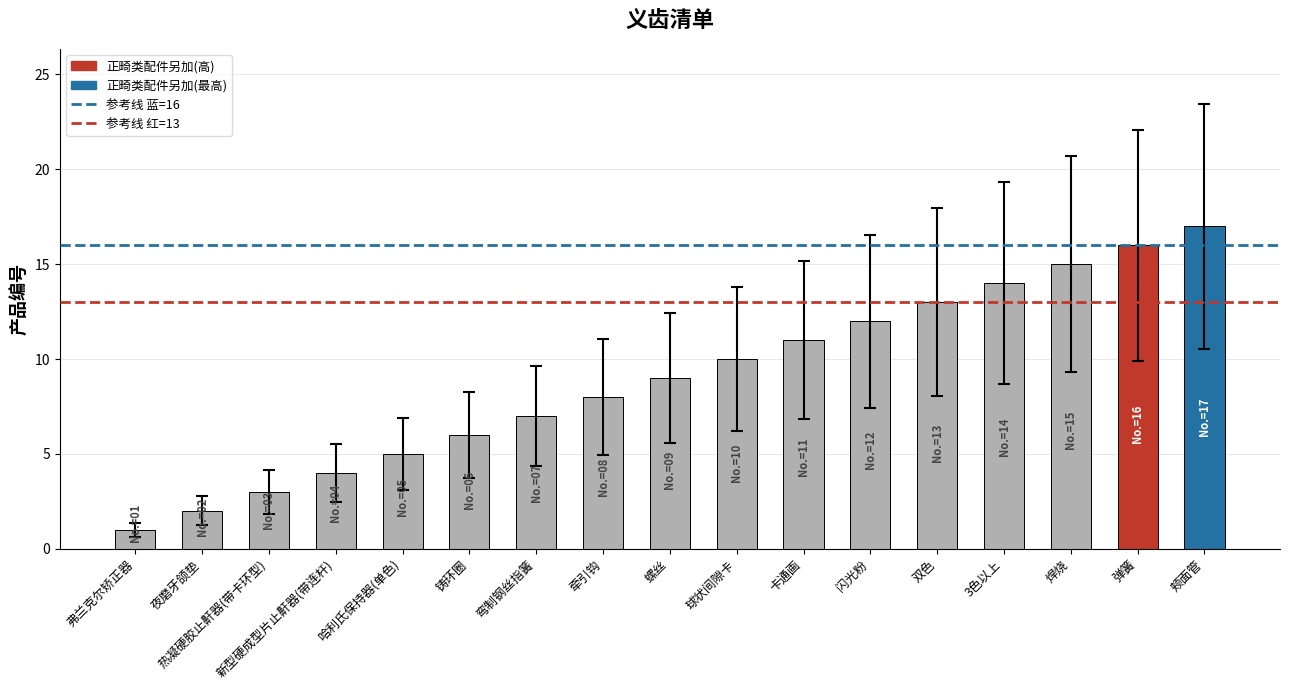

How many data points does each series have?

17